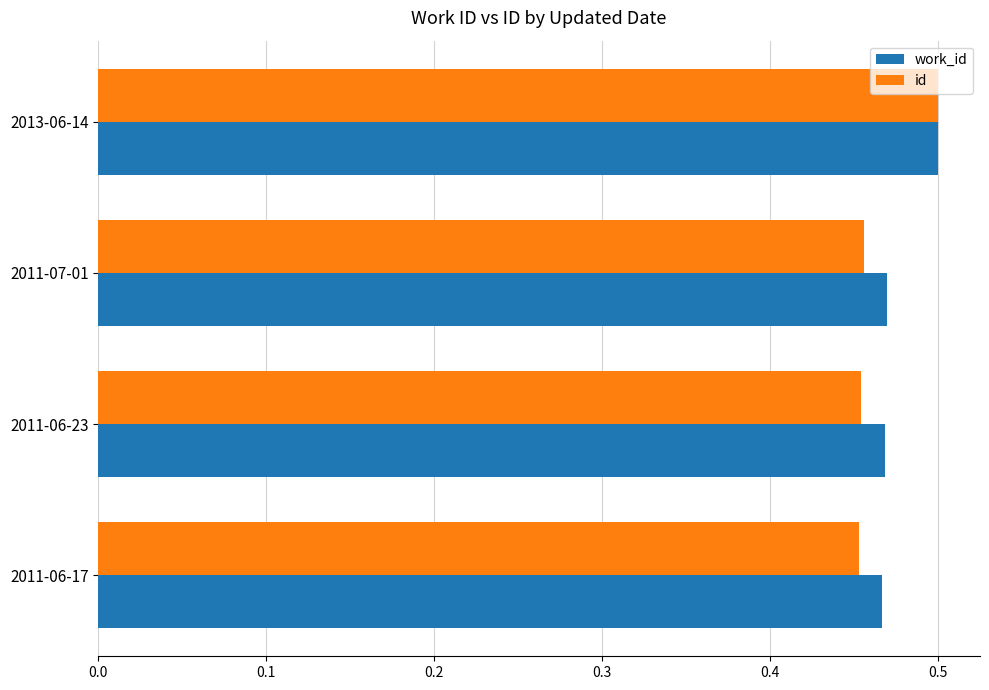

Which series has the widest spread of values?

id